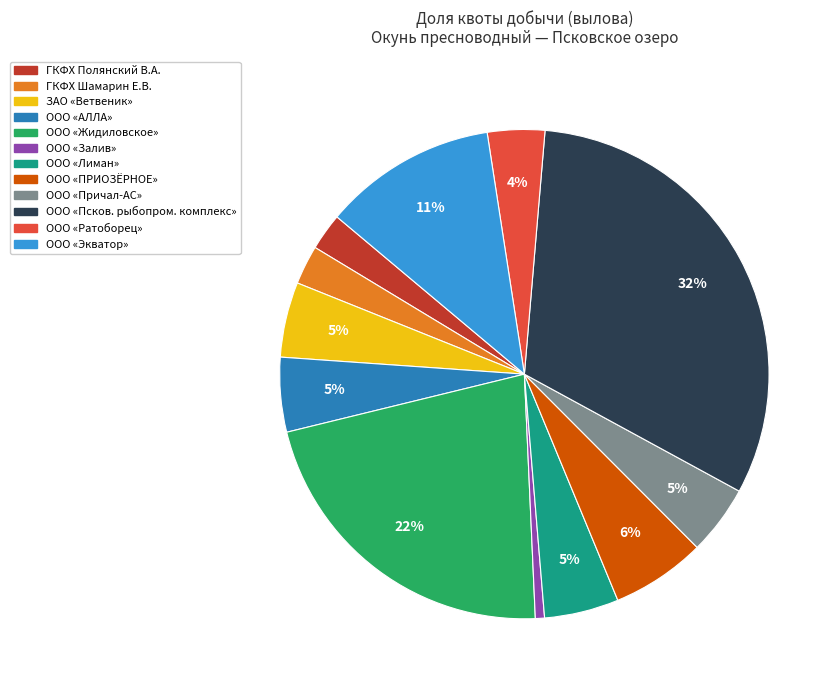

To the nearest percent, what is the average slice percentage?

8%